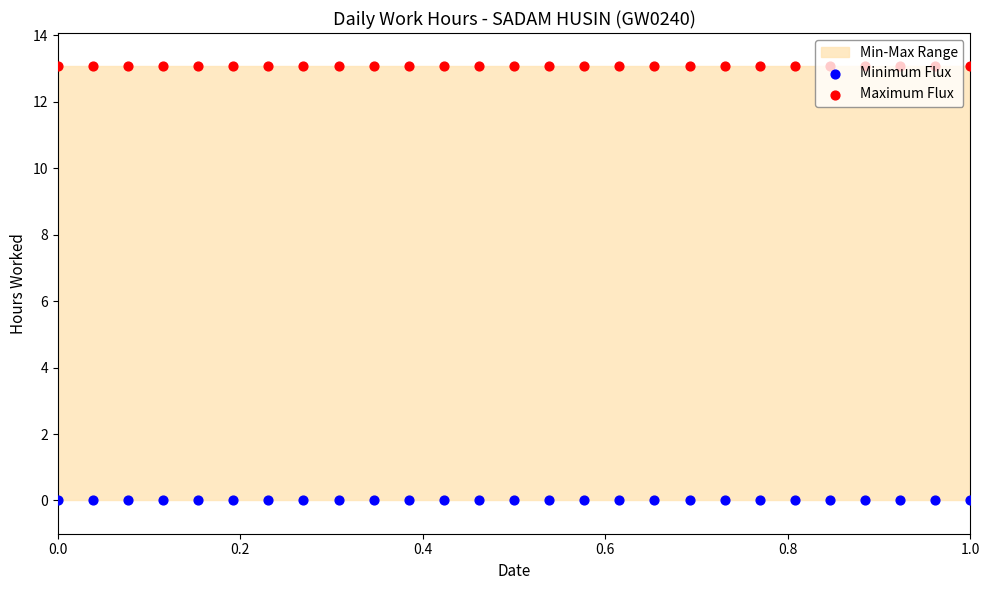

Is the value of Minimum Flux at 12 greater than the value of Maximum Flux at 1.0?

No